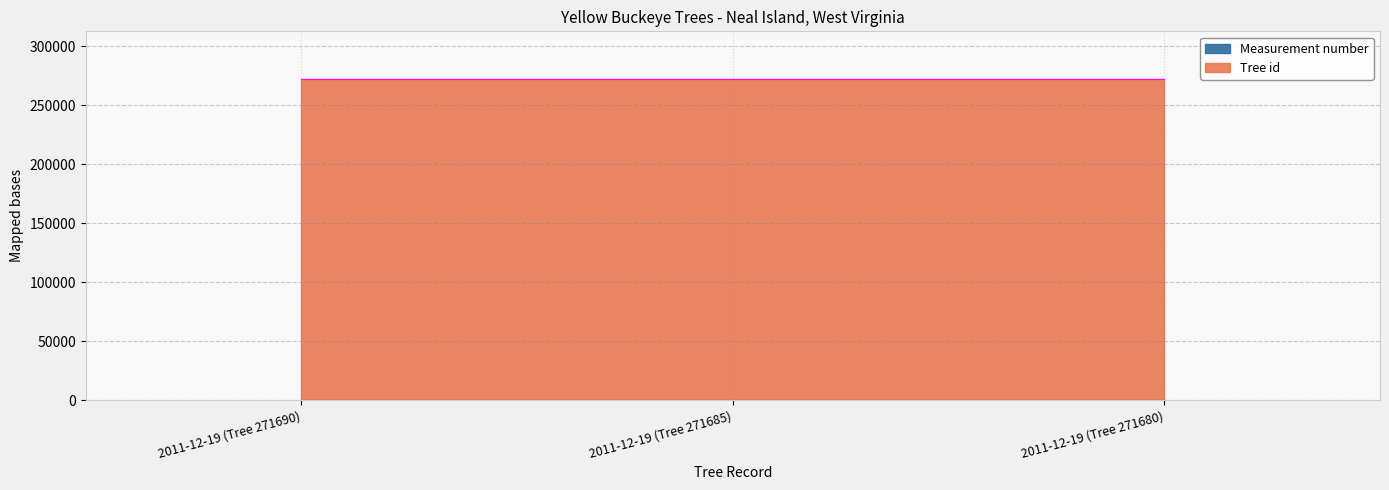

What value does the data have at 2011-12-19 (Tree 271690), to the nearest 10?

271690